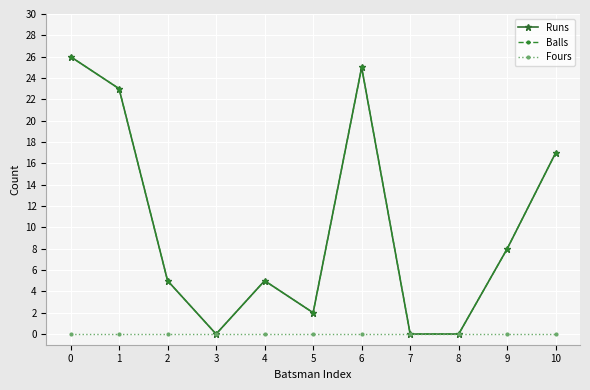

Reading left to right, what are all the values shown in this chart?

Runs: 0=26	1=23	2=5	3=0	4=5	5=2	6=25	7=0	8=0	9=8	10=17
Balls: 0=26	1=23	2=5	3=0	4=5	5=2	6=25	7=0	8=0	9=8	10=17
Fours: 0=0	1=0	2=0	3=0	4=0	5=0	6=0	7=0	8=0	9=0	10=0